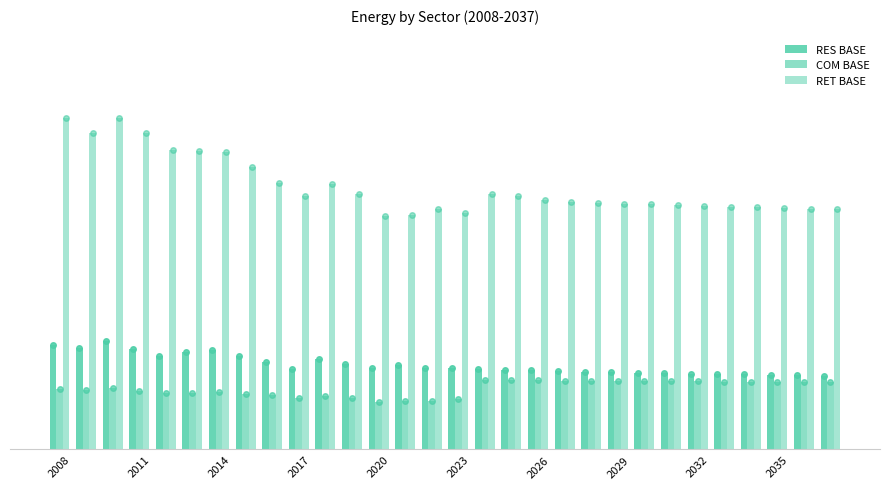

Are the bars grouped side by side (vs. stacked)?

Yes